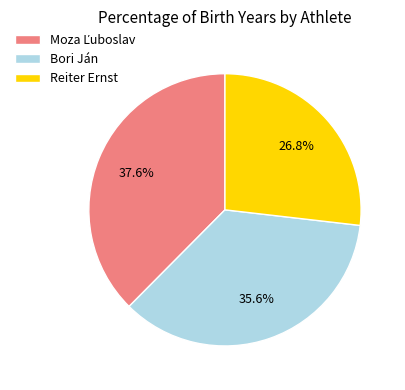

Is it true that Reiter Ernst is 16% of the pie?

False